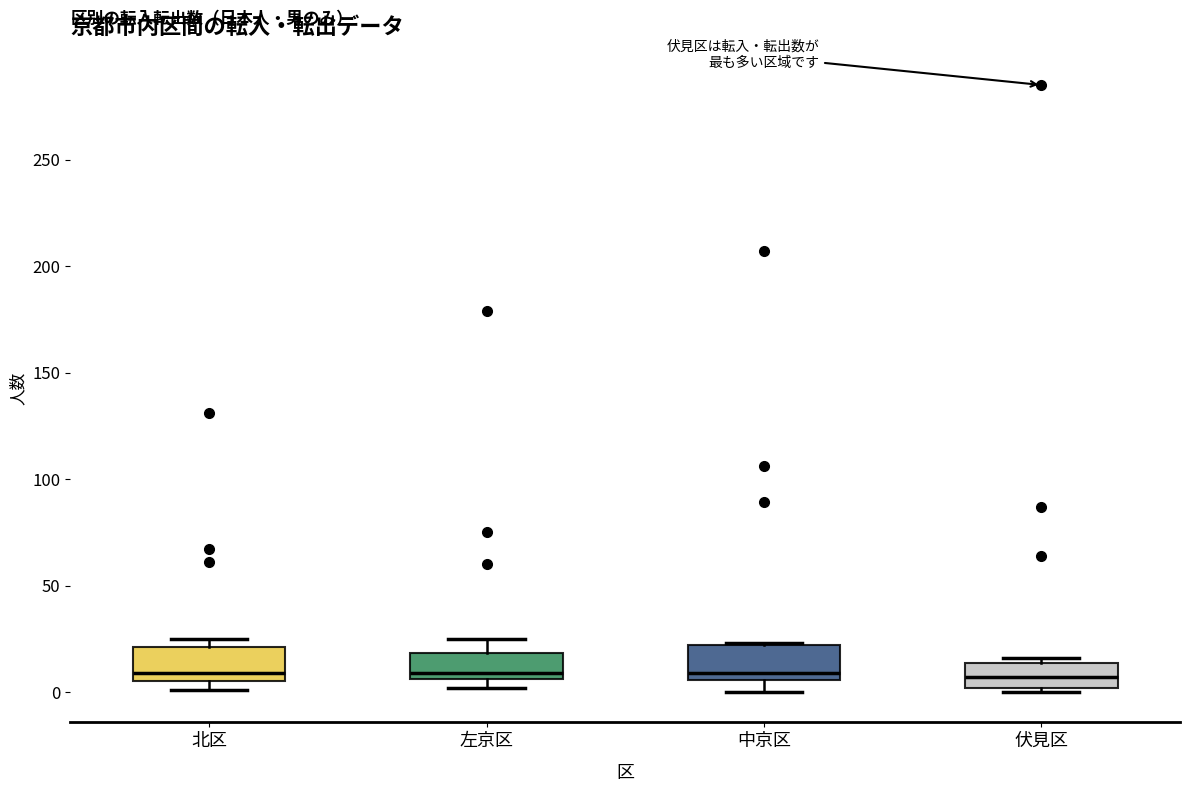

Where is the upper edge of the box for 左京区 on the y-axis? The values are not printed on the chart, so give them approximately, as read against the axis.

20